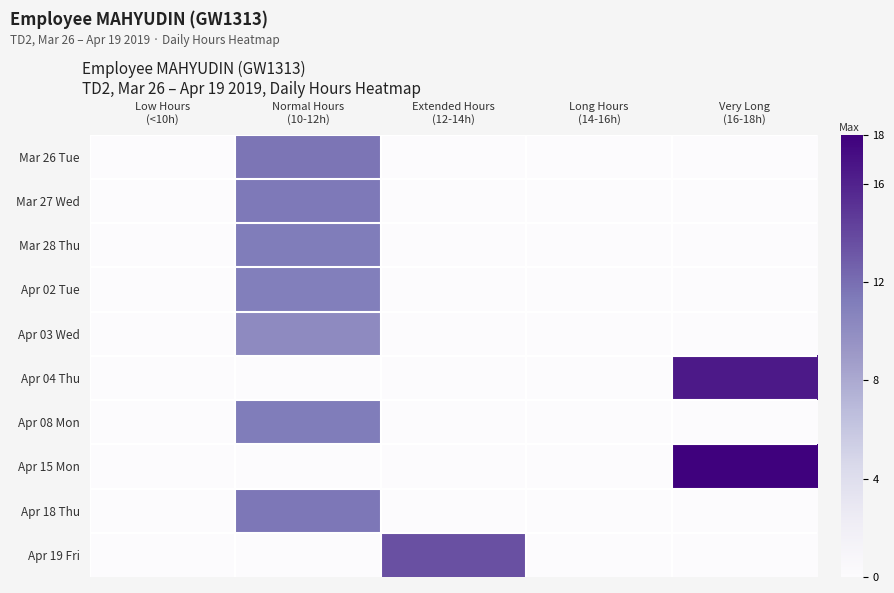

How many data points does each series have?

5